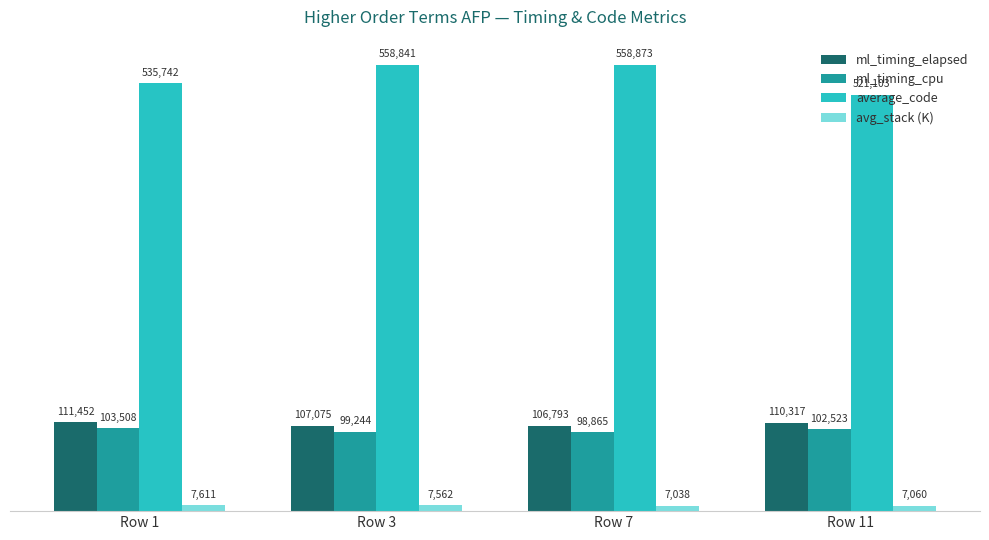

How many groups of bars are there?

4